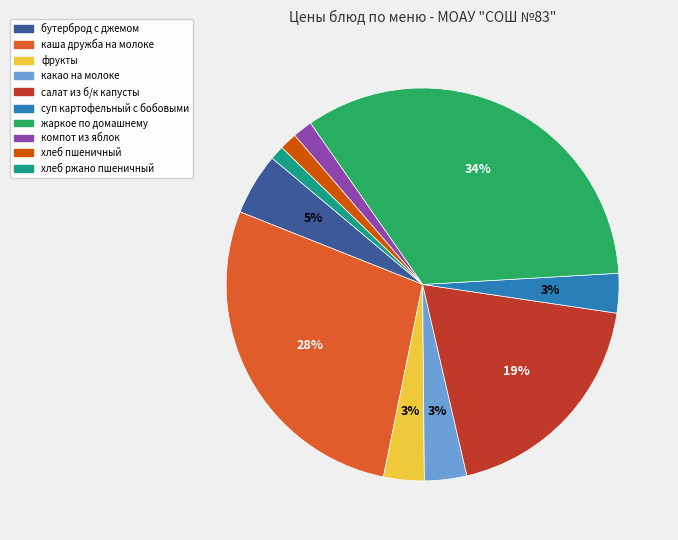

Does фрукты represent more than half of the total?

No